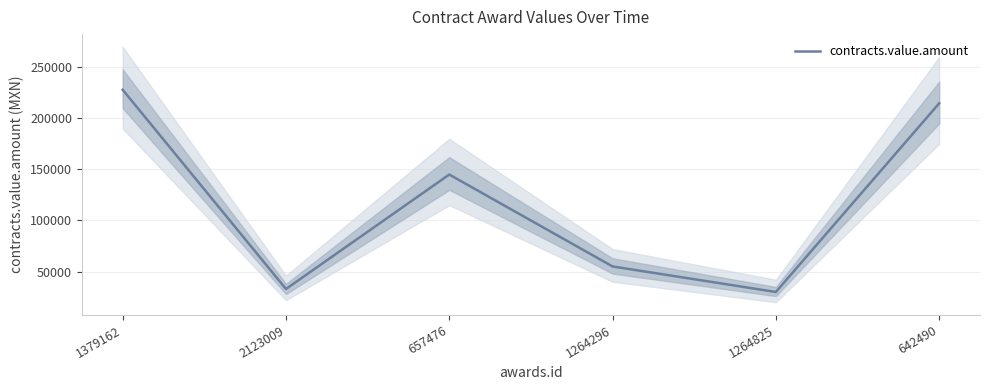

Where is the first local minimum?

2123009